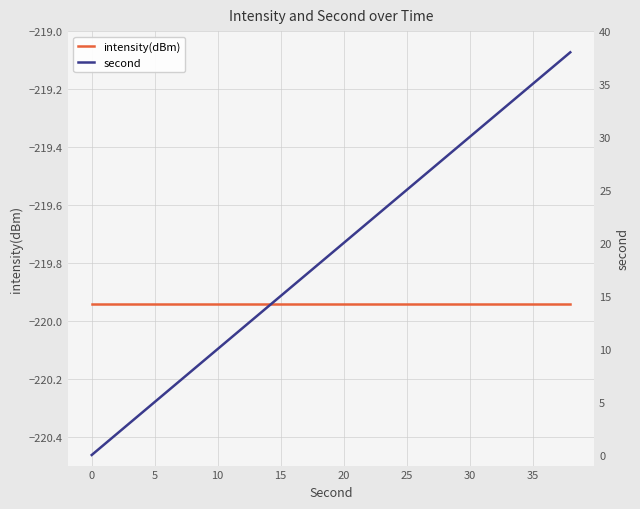

True or false: intensity(dBm) has a value of -219.9 at 5.

True